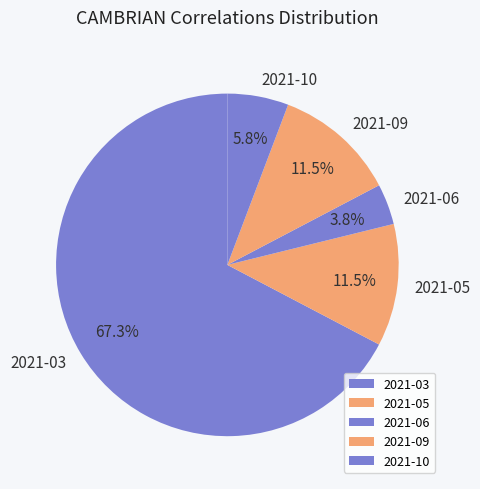

Between 2021-06 and 2021-09, which is larger?

2021-09